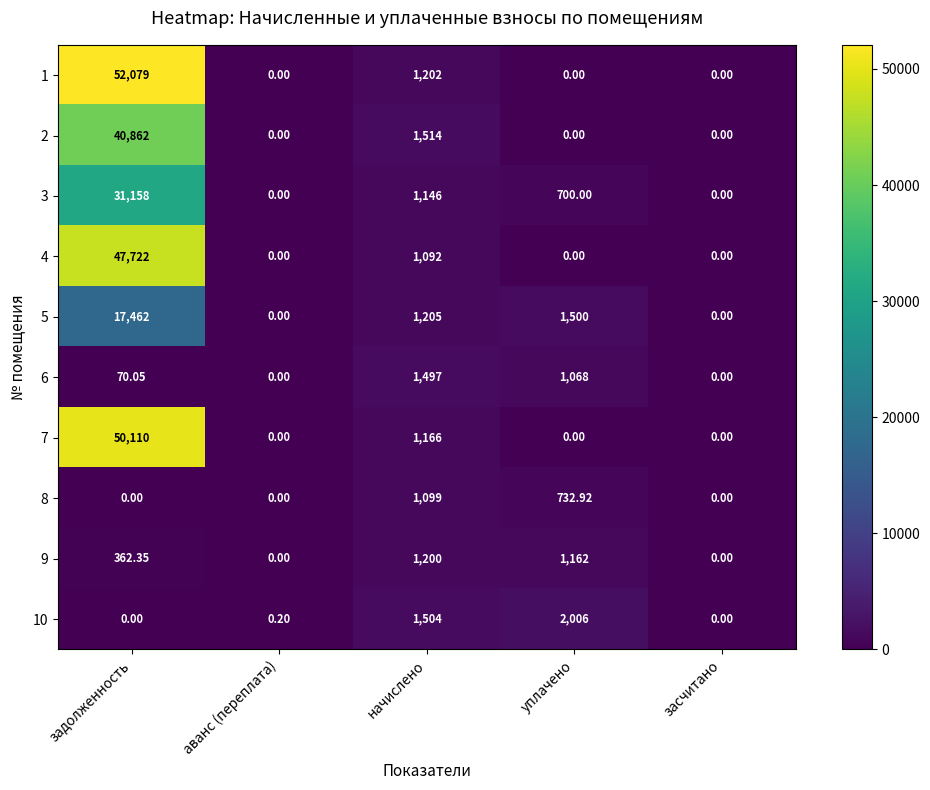

At which label does 9 reach its peak?

начислено